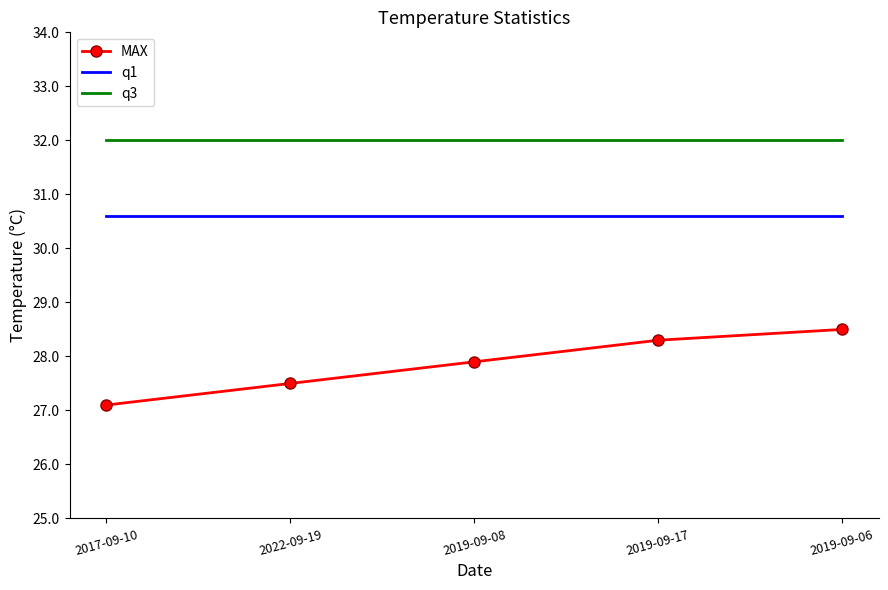

True or false: q3 has a value of 32.0 at 2022-09-19.

True